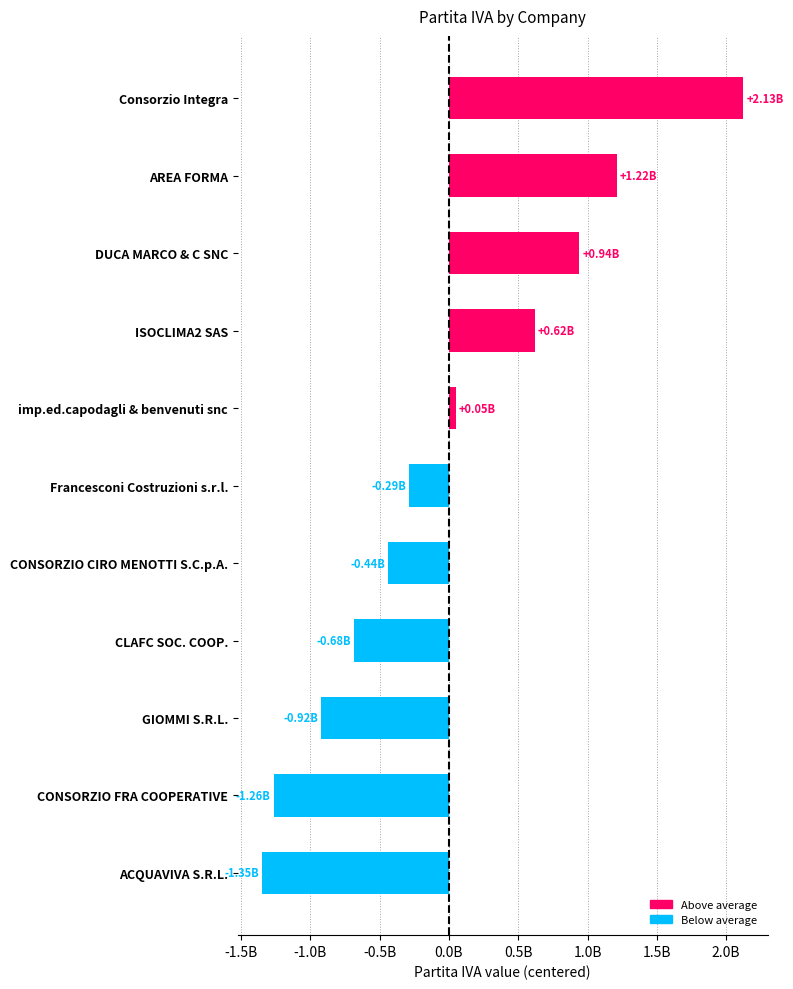

Does the chart contain any negative values?

Yes